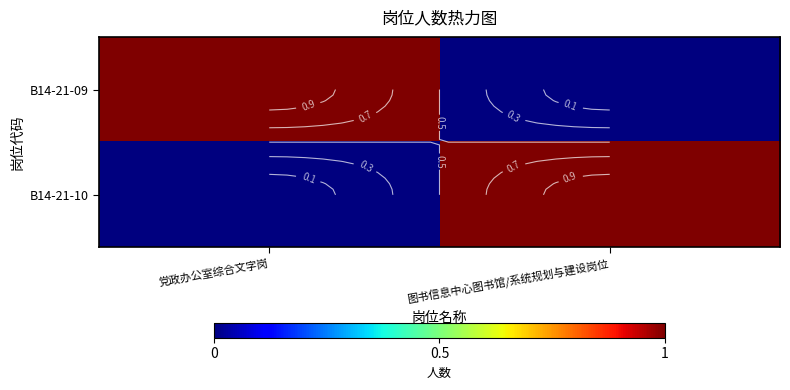

List the series in order of their peak value, highest first.

B14-21-09, B14-21-10